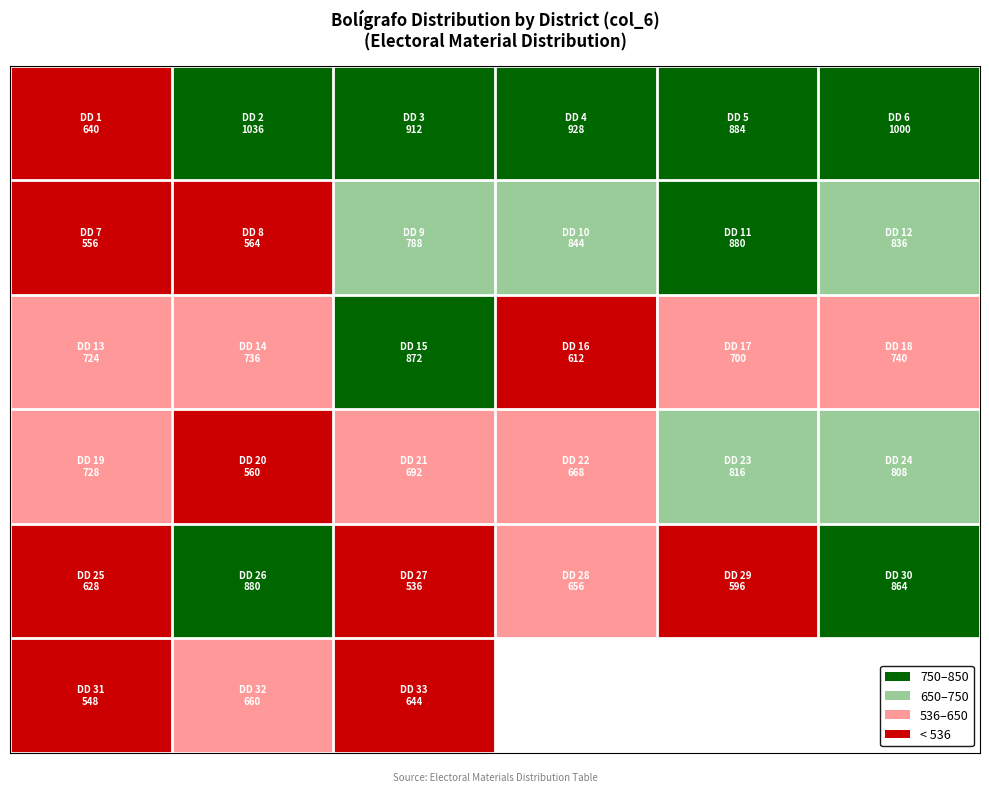

How many data points does each series have?

6